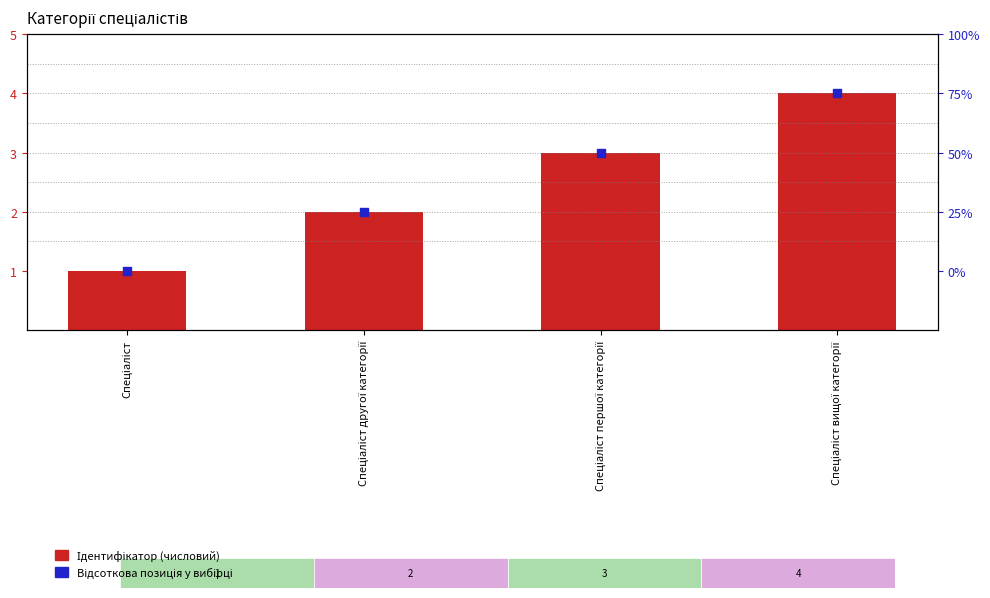

Which series reaches the maximum Y coordinate?

Відсоткова позиція